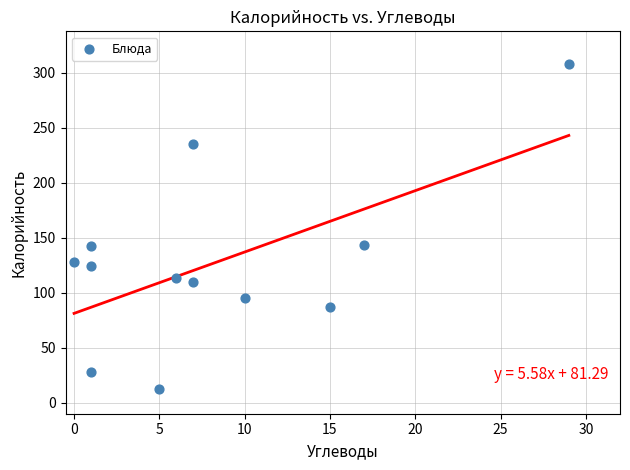

What is the average Y value?

127.3